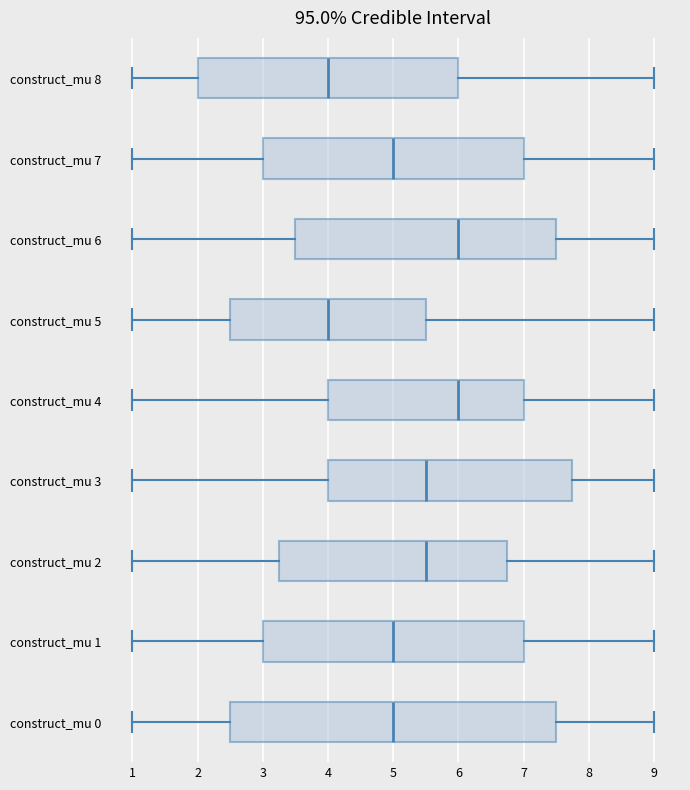

Reading bottom to top, transcribe this box plot: for each box, give where its median line is, the range the box spans, and where its two whiskers end, as read against the x-axis. The values are not printed on the chart, so give them approximately, as read against the axis.

construct_mu 0: median 5.0, box 2.5 to 7.5, whiskers 1.0 to 9.0
construct_mu 1: median 5.0, box 3.0 to 7.0, whiskers 1.0 to 9.0
construct_mu 2: median 5.5, box 3.3 to 6.8, whiskers 1.0 to 9.0
construct_mu 3: median 5.5, box 4.0 to 7.8, whiskers 1.0 to 9.0
construct_mu 4: median 6.0, box 4.0 to 7.0, whiskers 1.0 to 9.0
construct_mu 5: median 4.0, box 2.5 to 5.5, whiskers 1.0 to 9.0
construct_mu 6: median 6.0, box 3.5 to 7.5, whiskers 1.0 to 9.0
construct_mu 7: median 5.0, box 3.0 to 7.0, whiskers 1.0 to 9.0
construct_mu 8: median 4.0, box 2.0 to 6.0, whiskers 1.0 to 9.0